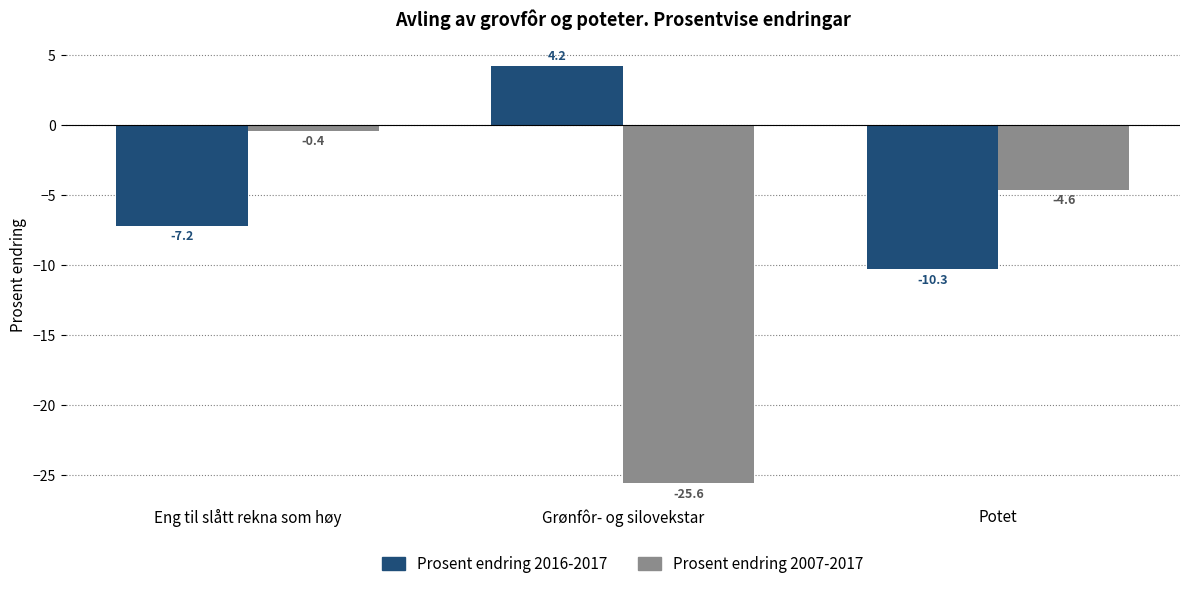

What are all the series names shown in the legend?

Prosent endring 2016-2017, Prosent endring 2007-2017